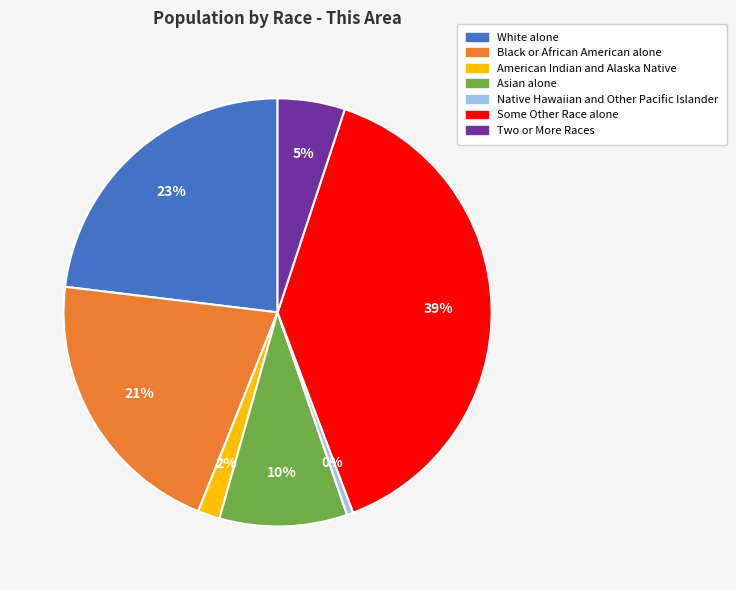

Combined, do White alone and Asian alone account for over 50%?

No